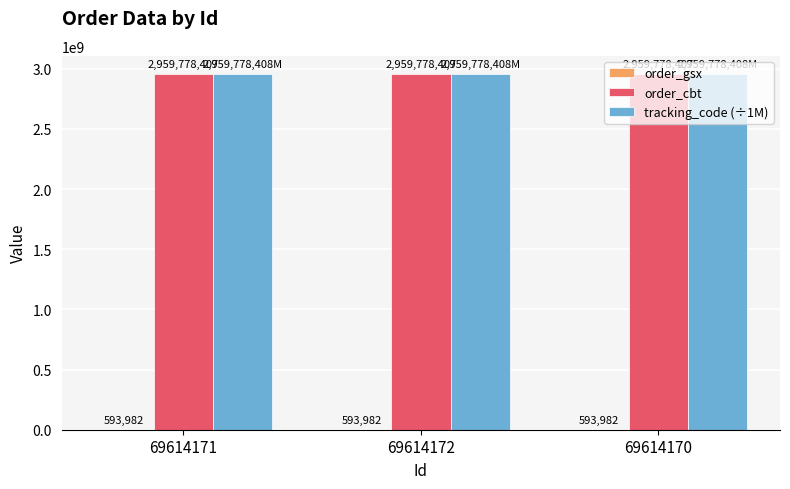

What is the approximate value of order_cbt at 69614172?

2959778407.0